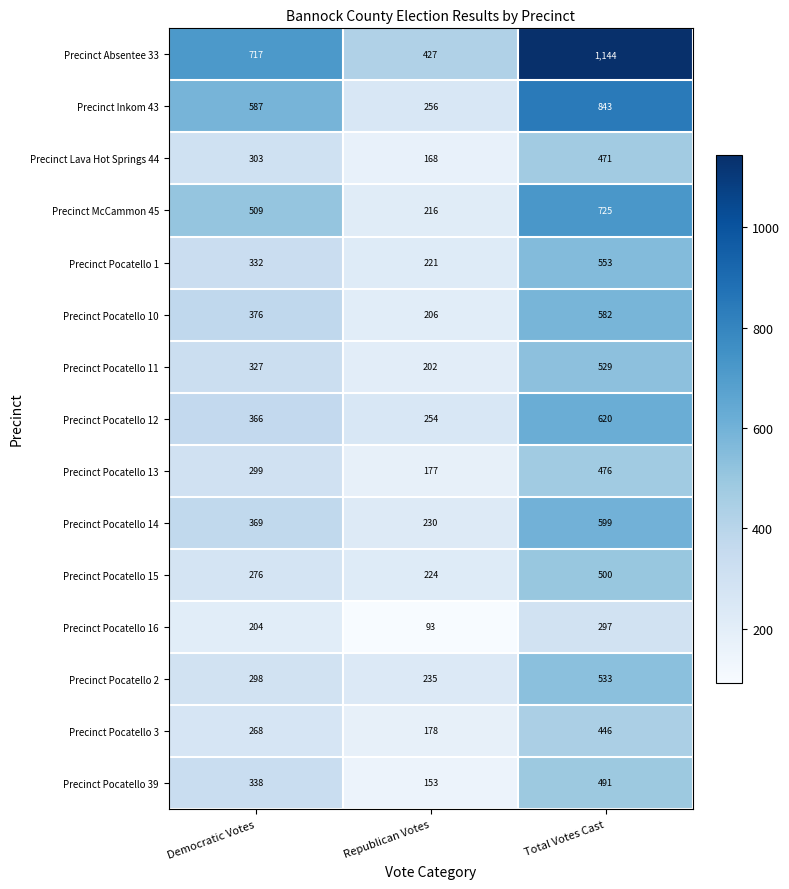

Count the number of categories in the chart.

3